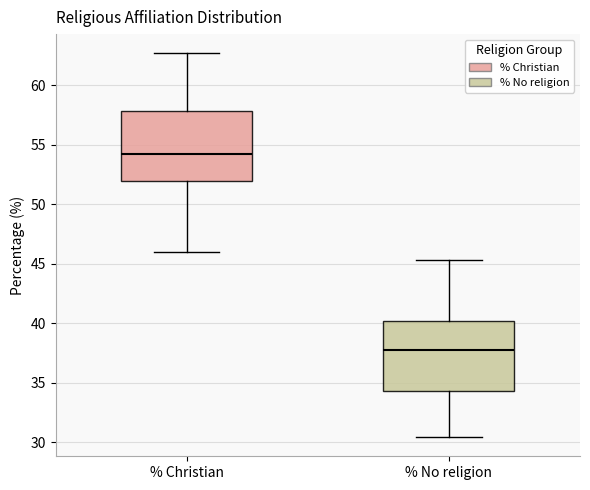

Where does the median line of the box for % Christian sit on the y-axis? The values are not printed on the chart, so give them approximately, as read against the axis.

54.5